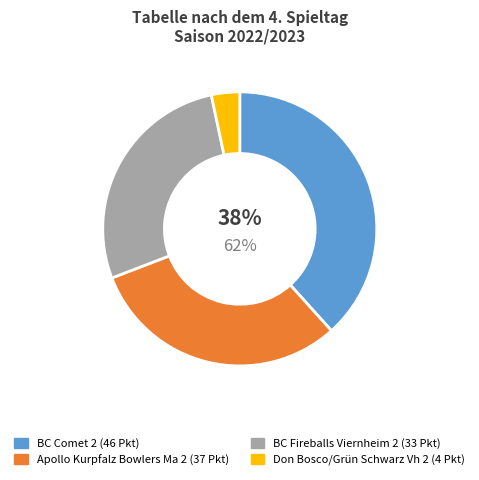

True or false: Don Bosco/Grün Schwarz Vh 2 accounts for 3% of the total.

True